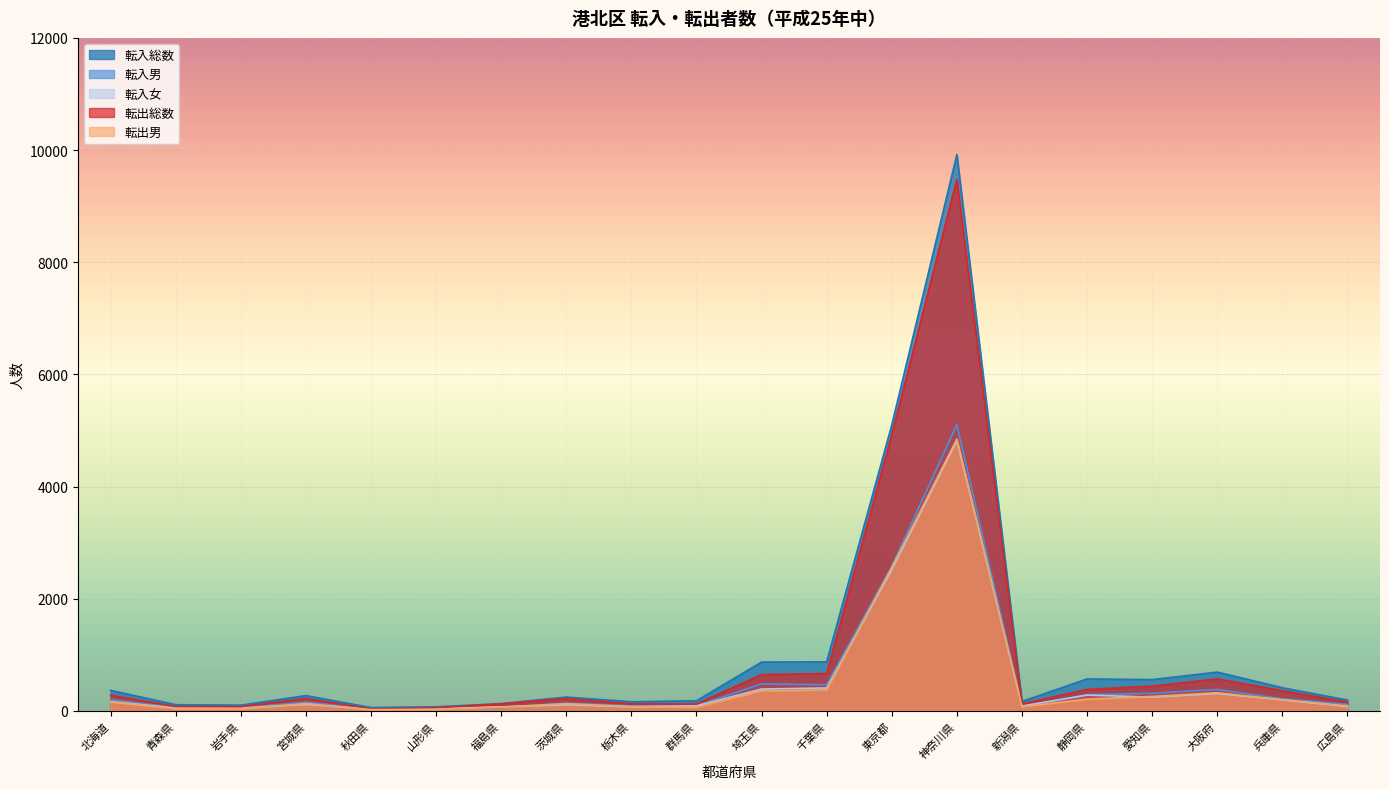

What is the total value across all series at 栃木県?

523